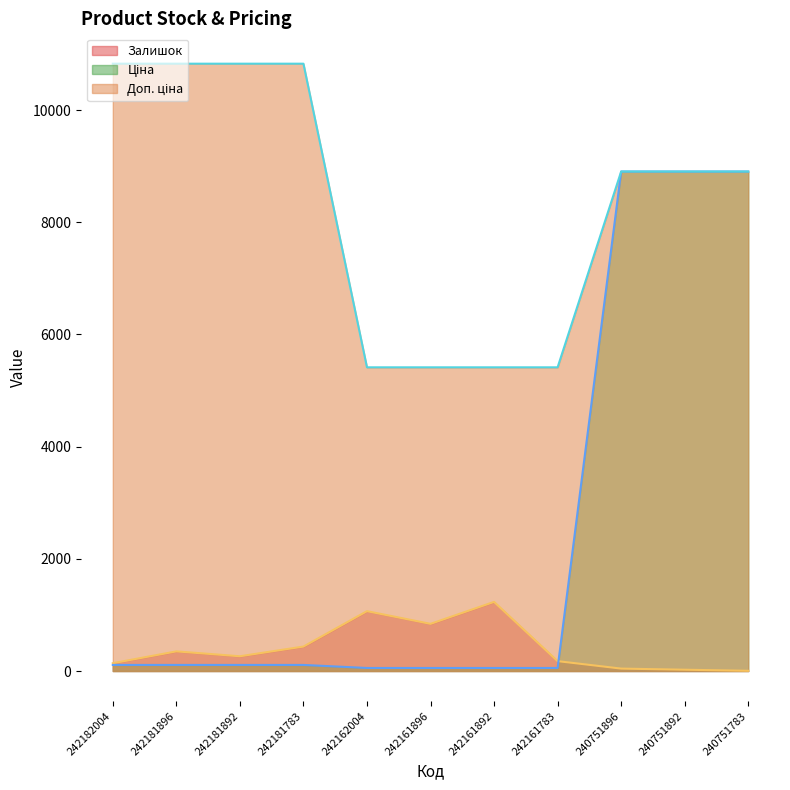

True or false: Ціна and Залишок cross at least once.

True